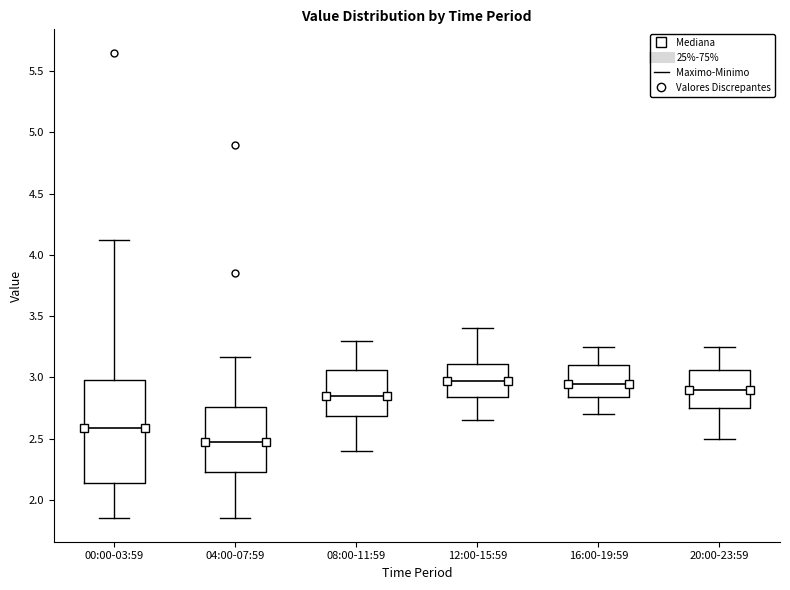

Reading left to right, read every box against the y-axis: the position of its median line, the range the box covers, and the ends of its whiskers. The values are not printed on the chart, so give them approximately, as read against the axis.

00:00-03:59: median 2.60, box 2.15 to 3.00, whiskers 1.85 to 4.10
04:00-07:59: median 2.50, box 2.25 to 2.75, whiskers 1.85 to 3.15
08:00-11:59: median 2.85, box 2.70 to 3.05, whiskers 2.40 to 3.30
12:00-15:59: median 3.00, box 2.85 to 3.10, whiskers 2.65 to 3.40
16:00-19:59: median 2.95, box 2.85 to 3.10, whiskers 2.70 to 3.25
20:00-23:59: median 2.90, box 2.75 to 3.05, whiskers 2.50 to 3.25